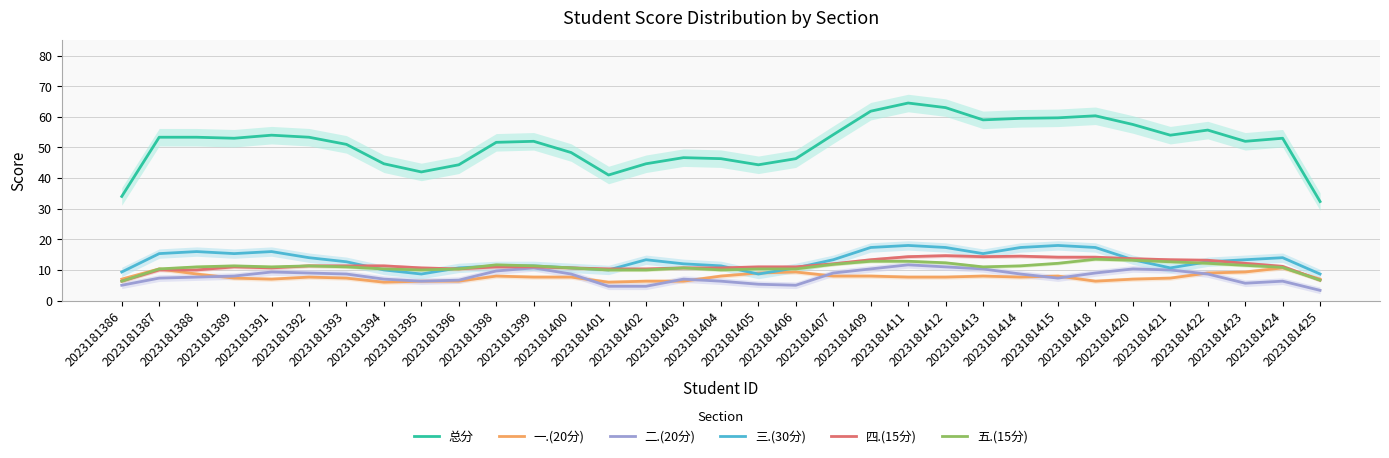

What is the value of the 一.(20分) point at the 1st from the left?

7.0